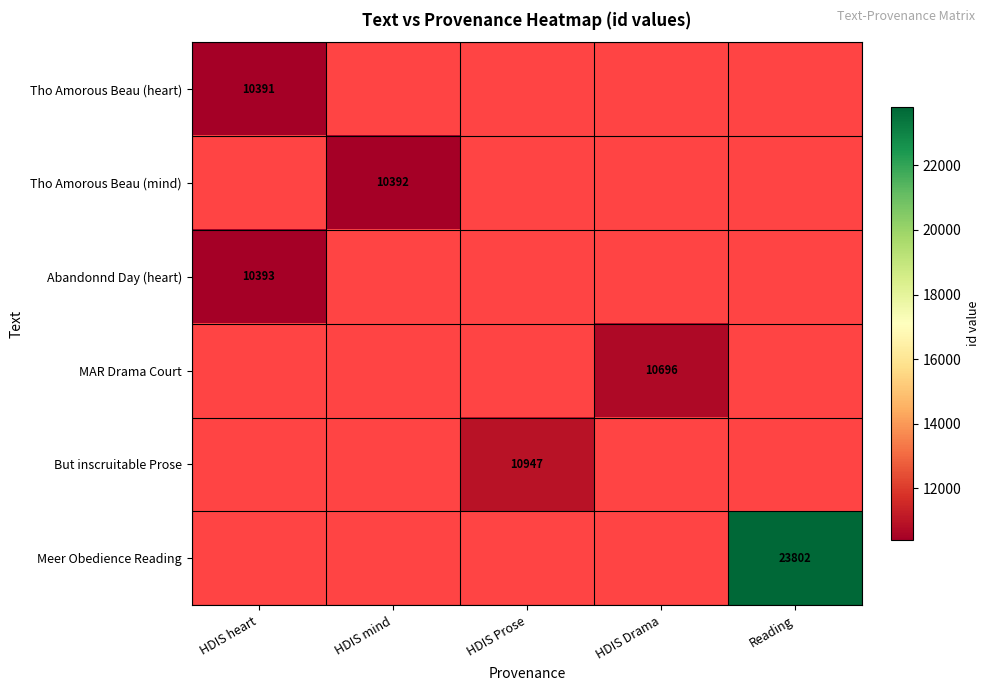

The Tho Amorous Beau (heart) series shows 10391 at HDIS heart. True or false?

True